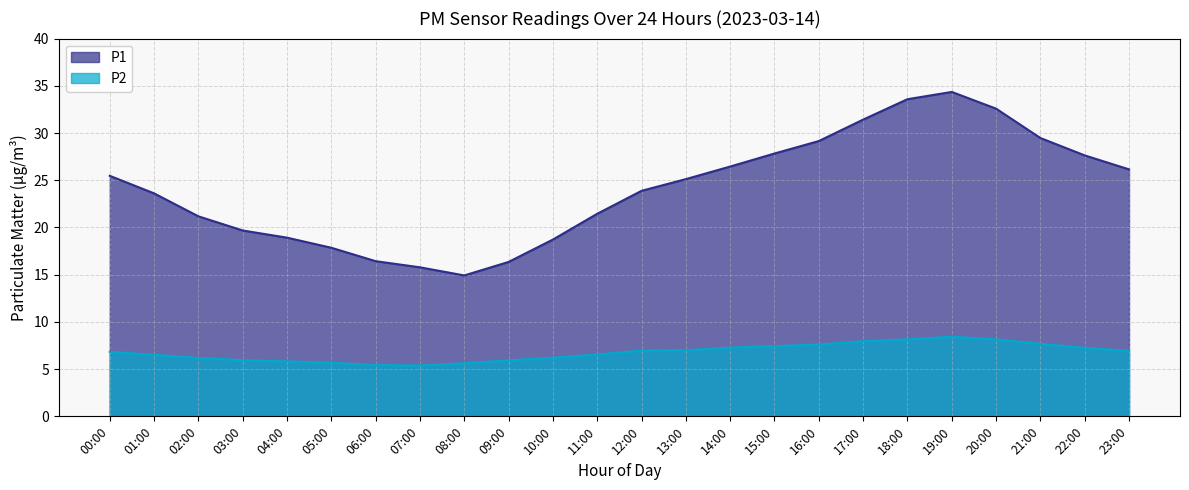

What is the minimum value for P2?

5.4